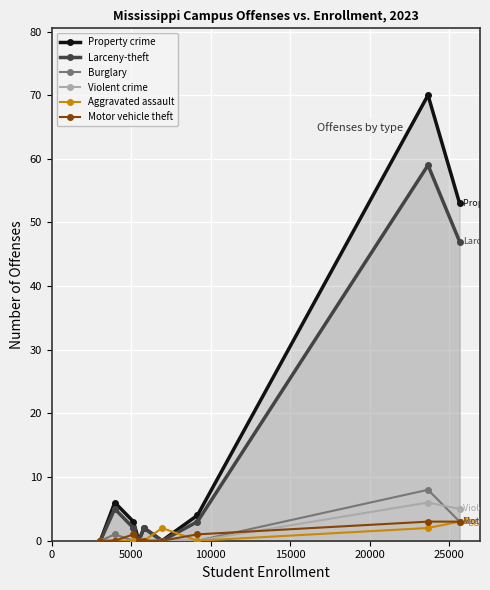

Reading right to left, extract all data points from this chart.

Property crime: 53	70	4	0	2	0	3	6	0
Larceny-theft: 47	59	3	0	2	0	2	5	0
Burglary: 3	8	0	0	0	0	0	1	0
Violent crime: 5	6	0	0	0	0	0	0	0
Aggravated assault: 3	2	0	2	0	0	0	0	0
Motor vehicle theft: 3	3	1	0	0	0	1	0	0